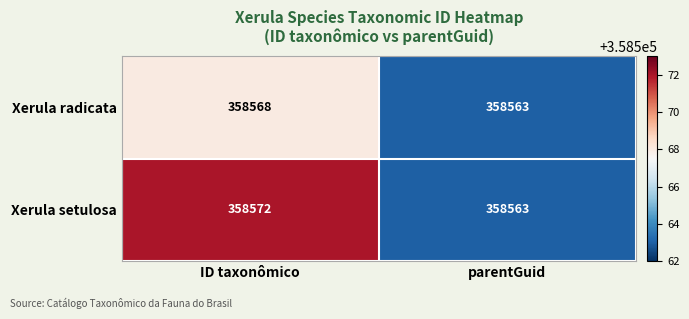

Reading left to right, transcribe all the data shown in this chart.

Xerula radicata: ID taxonômico=358568	parentGuid=358563
Xerula setulosa: ID taxonômico=358572	parentGuid=358563